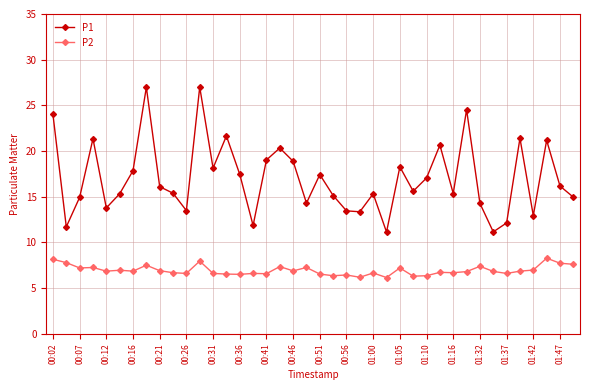

What is the maximum value shown in the chart?

27.0